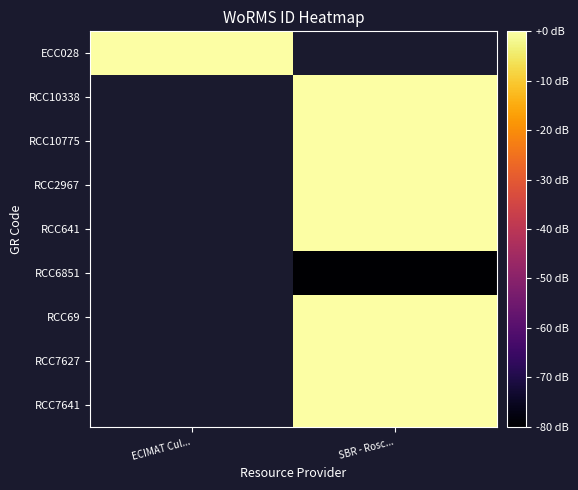

Is it true that RCC2967 equals -0.0 at SBR - Rosc...?

True